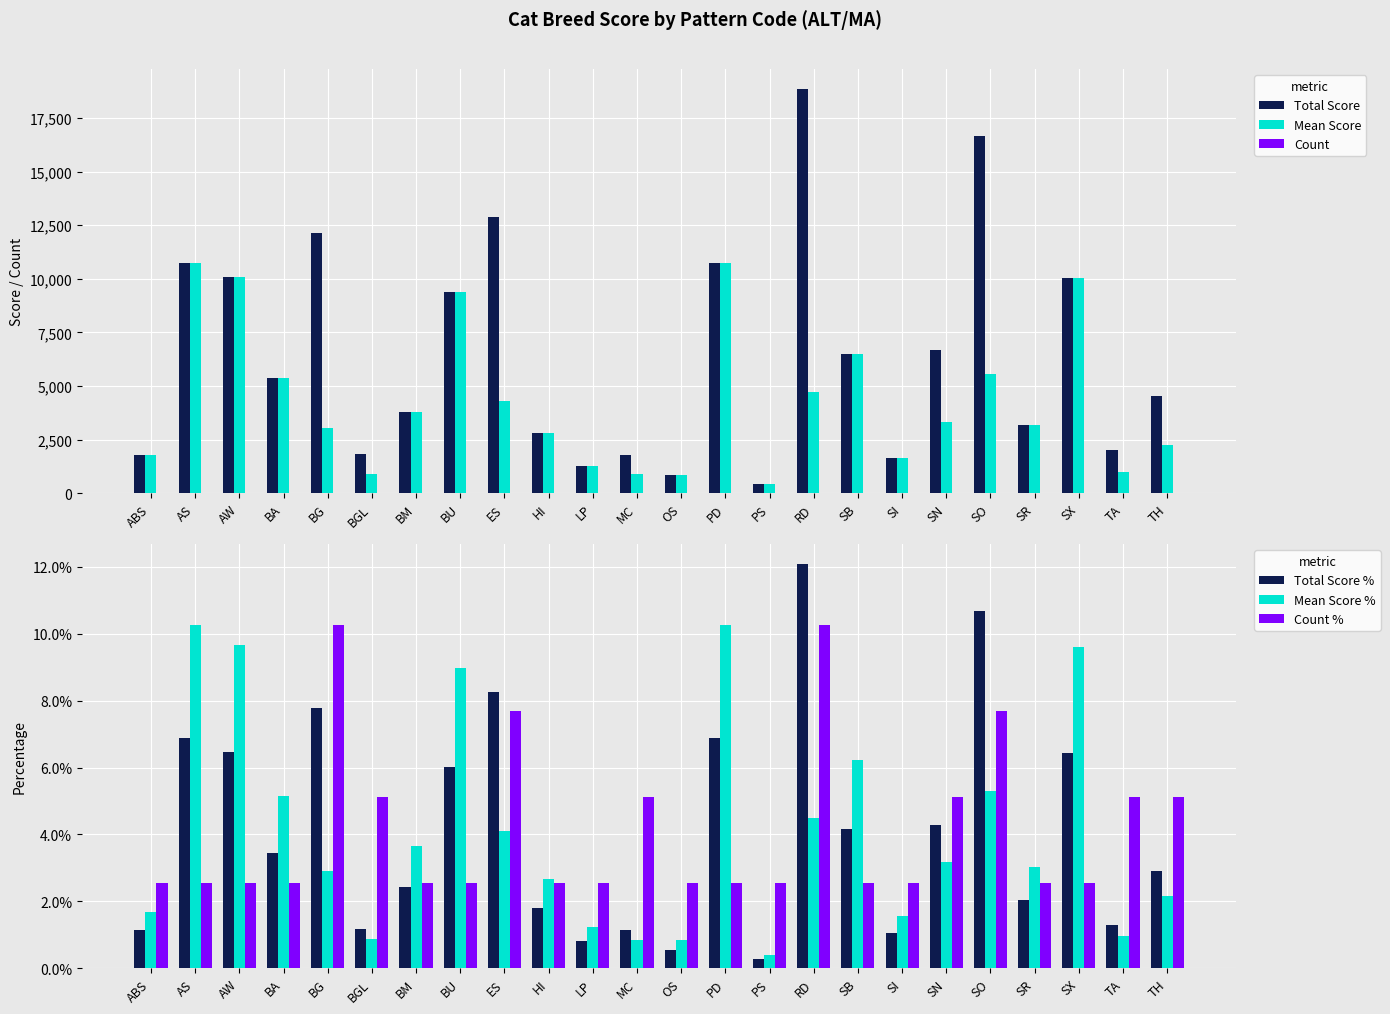

List the labels in order of Total Score % value, smallest first.

PS, OS, LP, SI, ABS, MC, BGL, TA, HI, SR, BM, TH, BA, SB, SN, BU, SX, AW, PD, AS, BG, ES, SO, RD